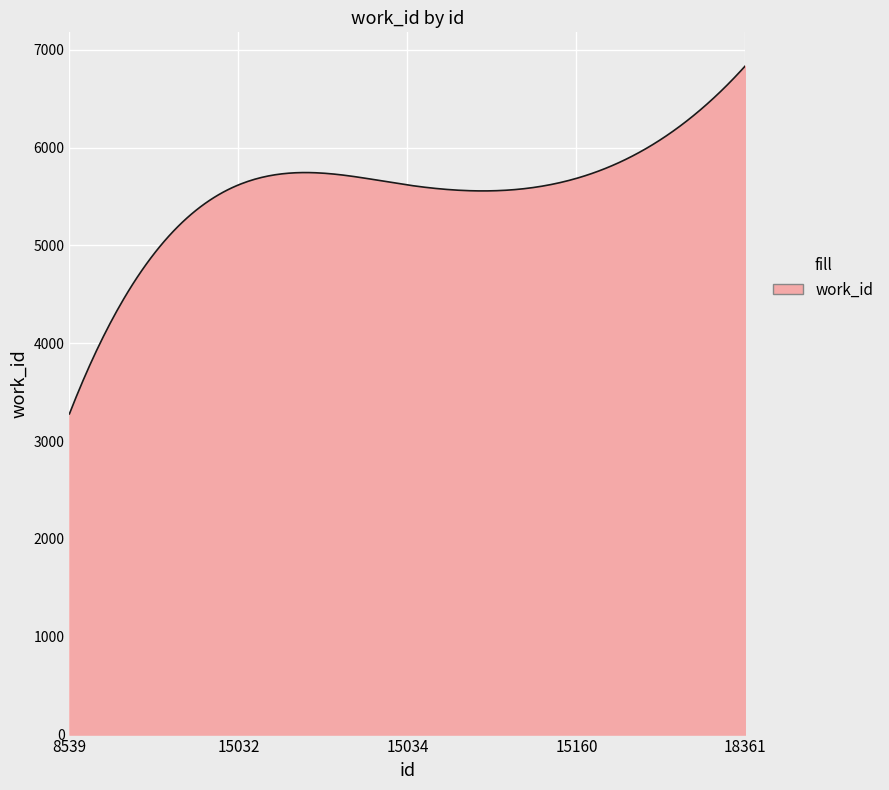

How many lines are shown in the chart?

1